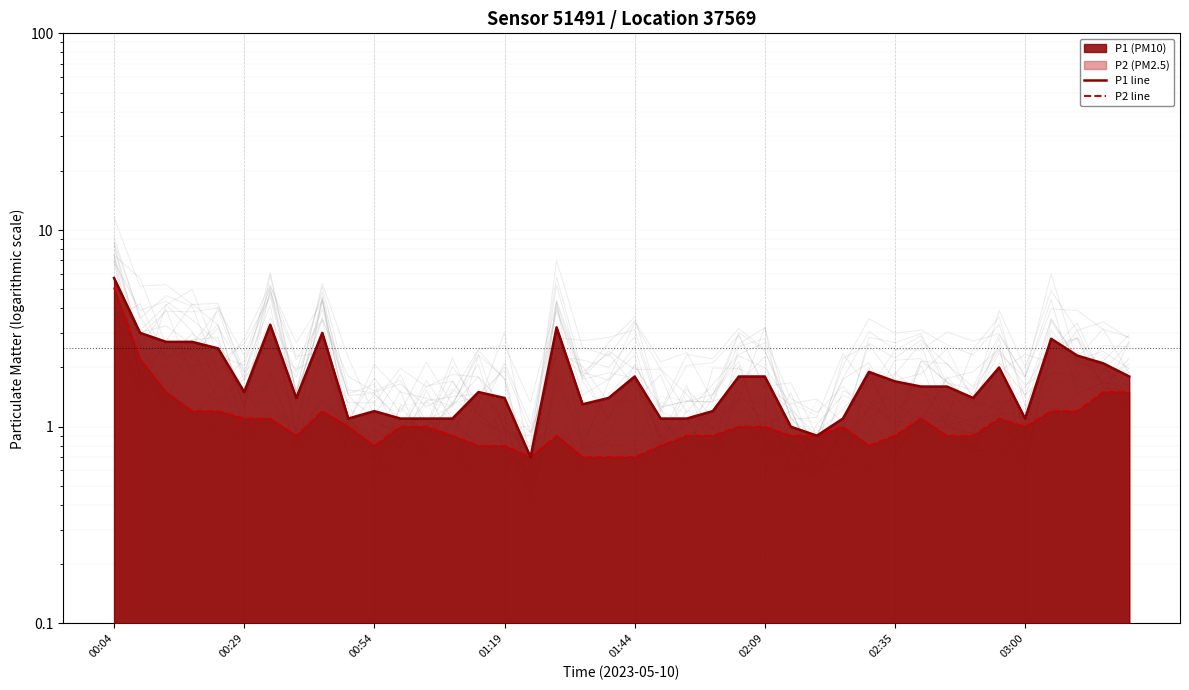

Which series has the largest total across all categories?

P1 line